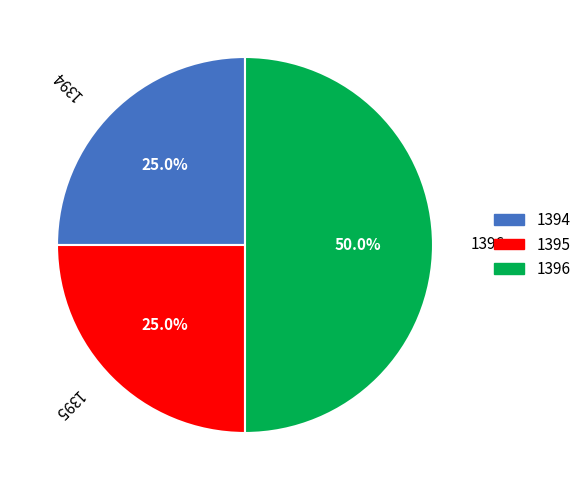

How many slices are in this pie chart?

3